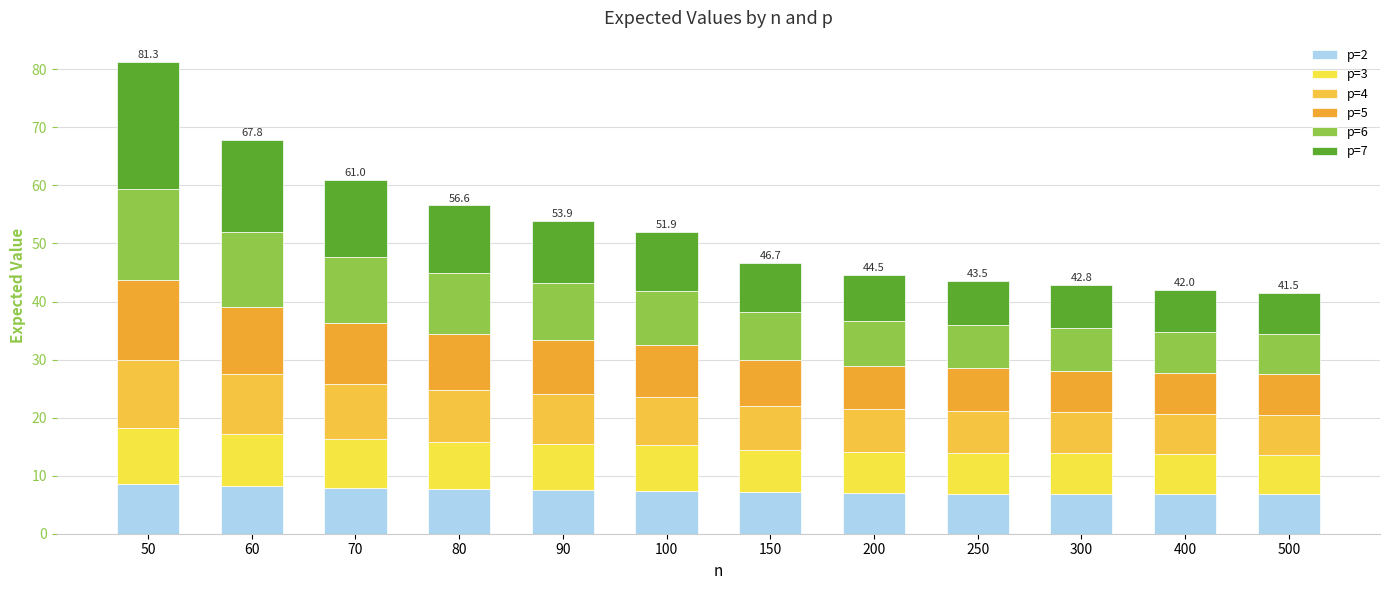

Are the bars horizontal?

No